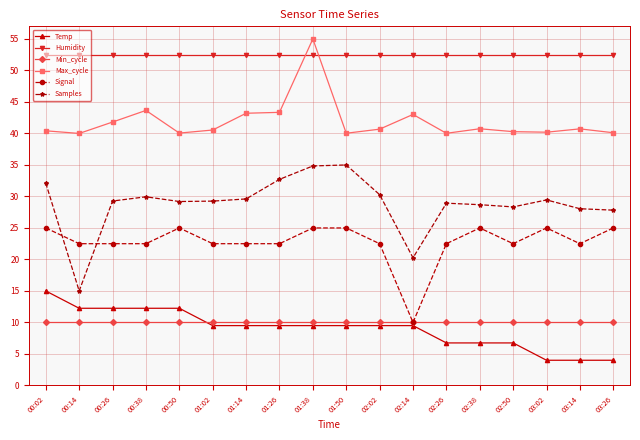

What position from the right is 03:02?

3